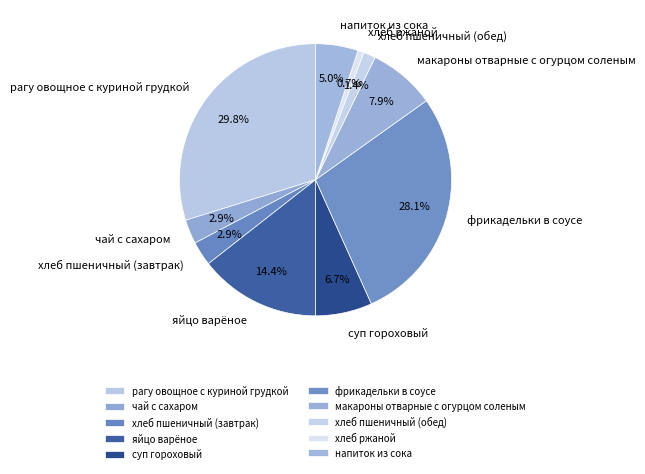

Does any single category account for the majority?

No